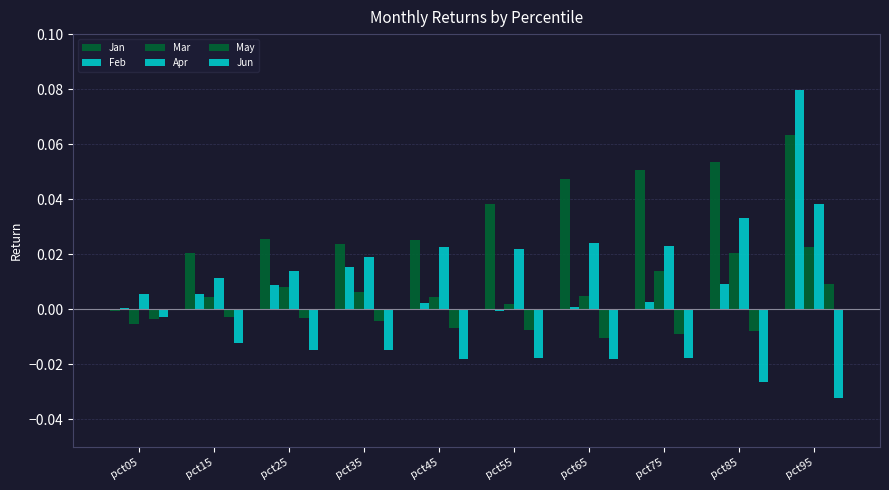

Between pct55 and pct05, which is larger?

pct55